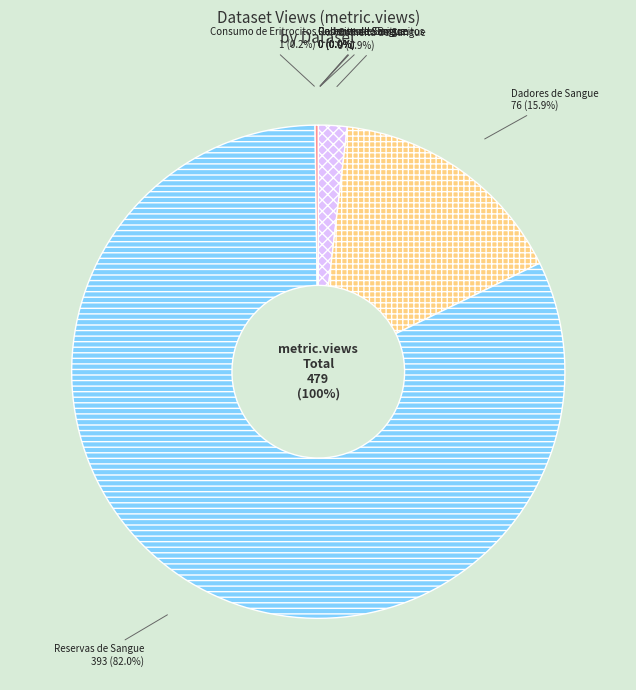

How many segments does this pie chart have?

8